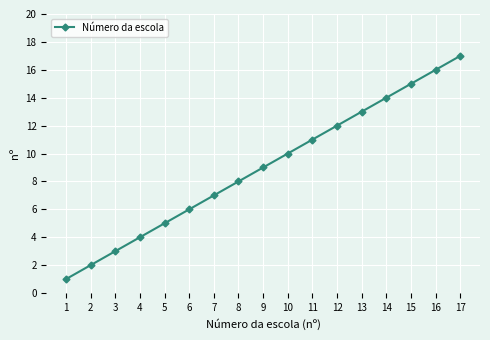

True or false: there are more than 0 points higher than both neighbors.

False